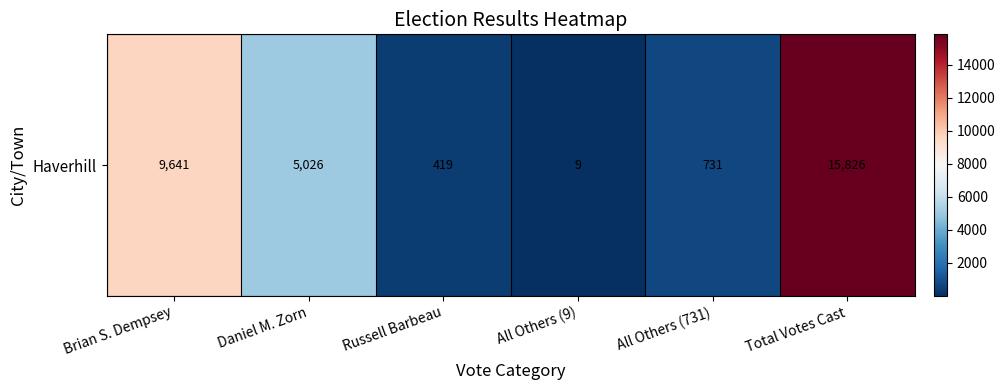

What value does the data have at Russell Barbeau, to the nearest 50?

400